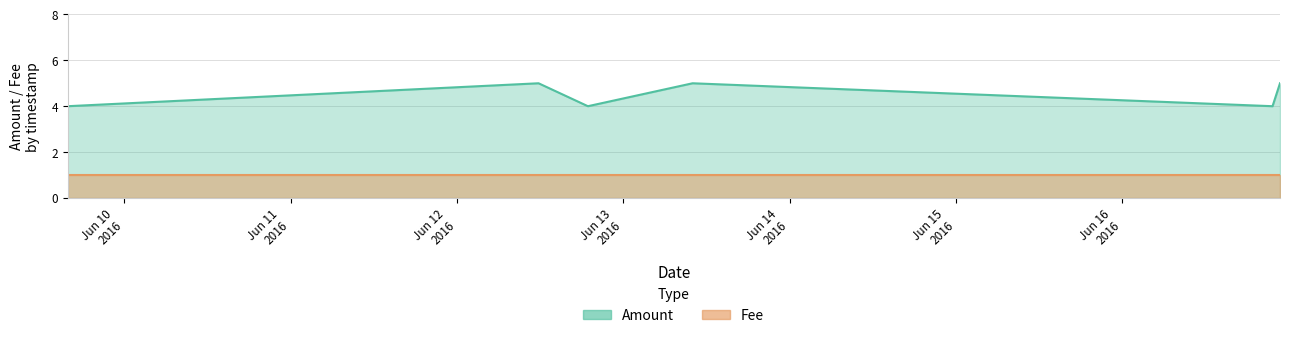

Which has a higher value, 2016-06-09 15:48:42 or 2016-06-12 18:52:40?

2016-06-09 15:48:42